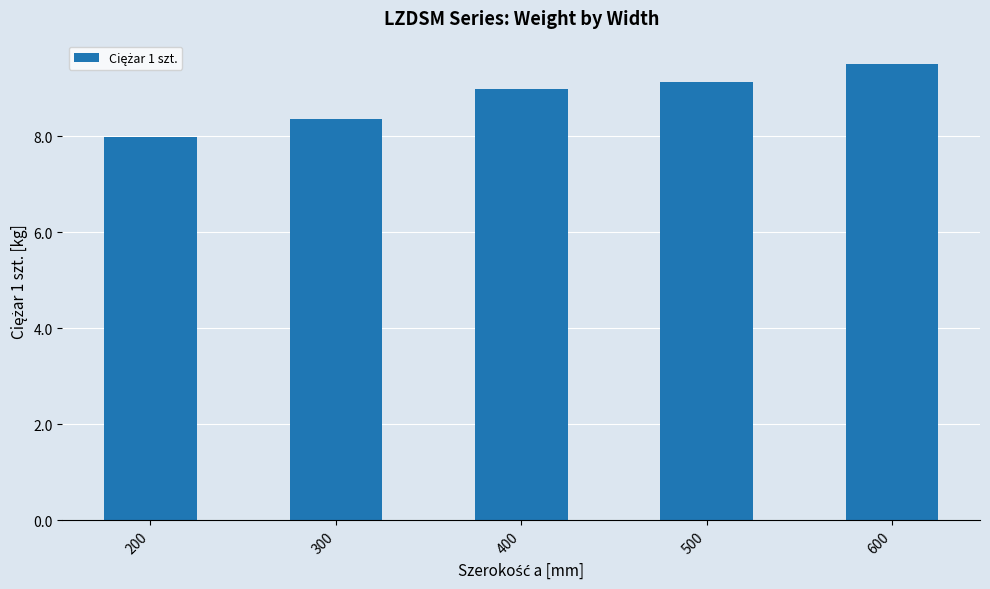

Is it true that the value at 500 is 5.4?

False